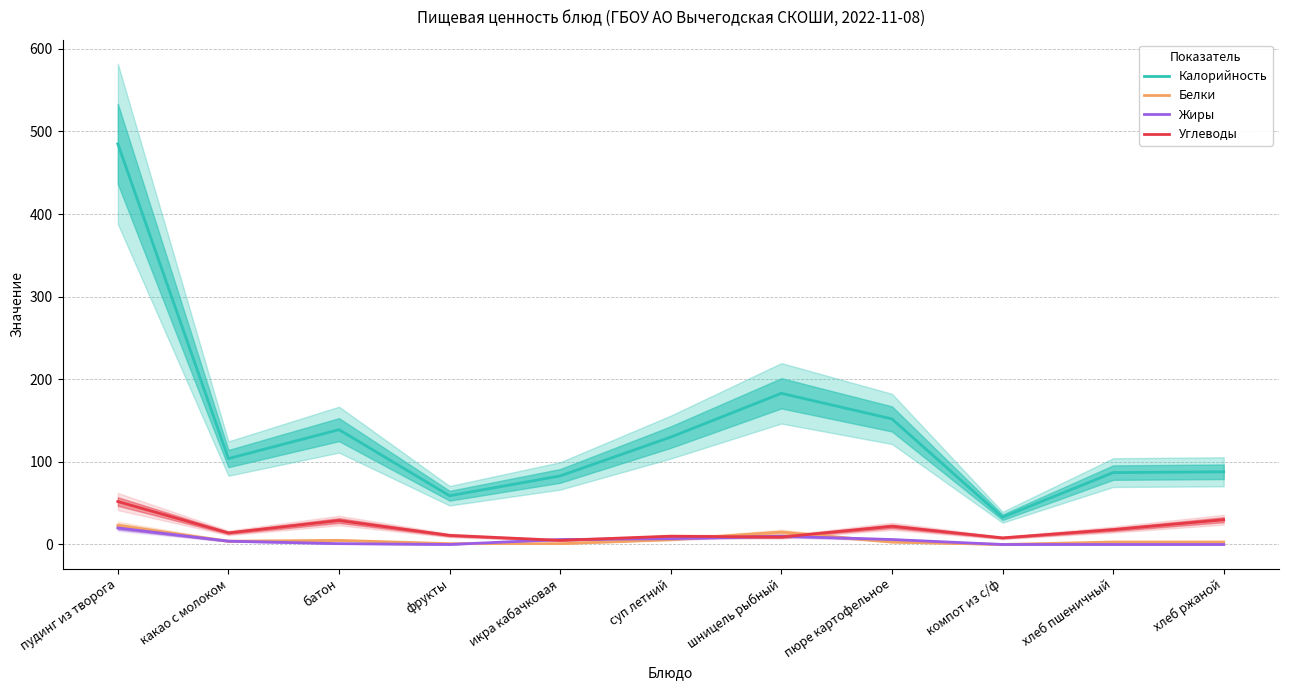

Reading right to left, list all the values displayed in this chart.

Калорийность: хлеб ржаной=88	хлеб пшеничный=87	компот из с/ф=33	пюре картофельное=152	шницель рыбный=183	суп летний=130	икра кабачковая=83	фрукты=59	батон=139	какао с молоком=104	пудинг из творога=485
Белки: хлеб ржаной=3	хлеб пшеничный=3	компот из с/ф=0	пюре картофельное=3	шницель рыбный=15	суп летний=6	икра кабачковая=1	фрукты=1	батон=5	какао с молоком=4	пудинг из творога=23
Жиры: хлеб ржаной=0	хлеб пшеничный=0	компот из с/ф=0	пюре картофельное=6	шницель рыбный=10	суп летний=7	икра кабачковая=6	фрукты=0	батон=1	какао с молоком=4	пудинг из творога=20
Углеводы: хлеб ржаной=30	хлеб пшеничный=18	компот из с/ф=8	пюре картофельное=22	шницель рыбный=9	суп летний=10	икра кабачковая=5	фрукты=11	батон=29	какао с молоком=14	пудинг из творога=52